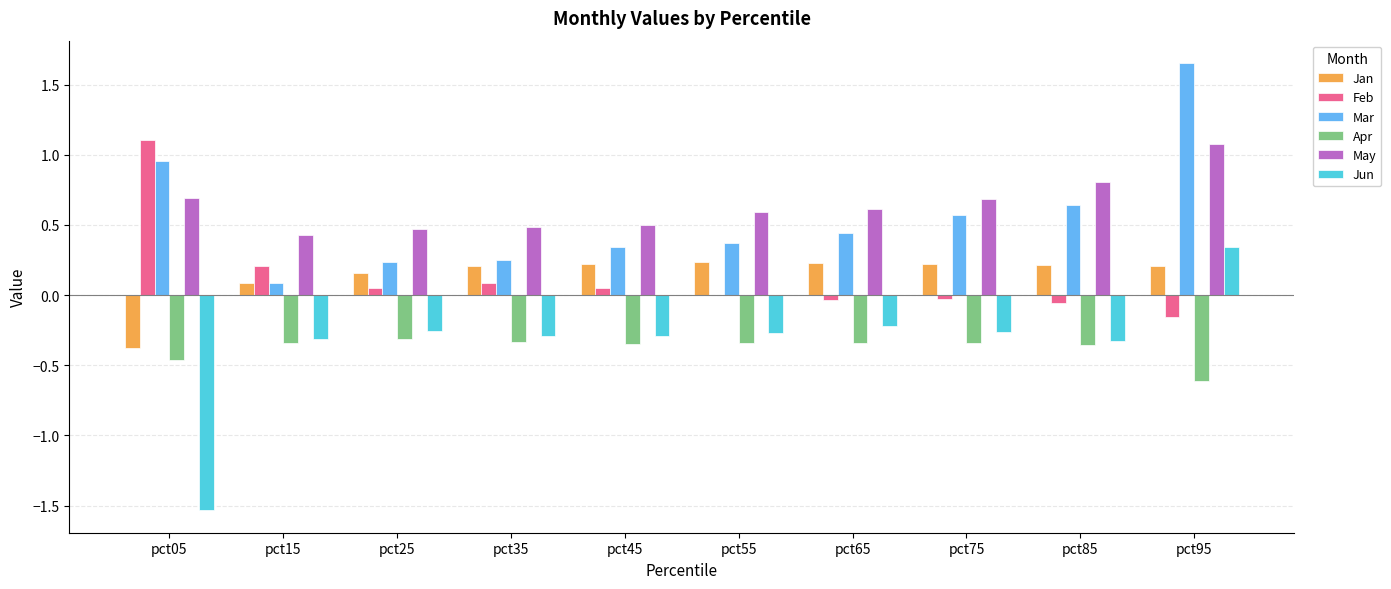

At which category is the sum across all series the highest?

pct95